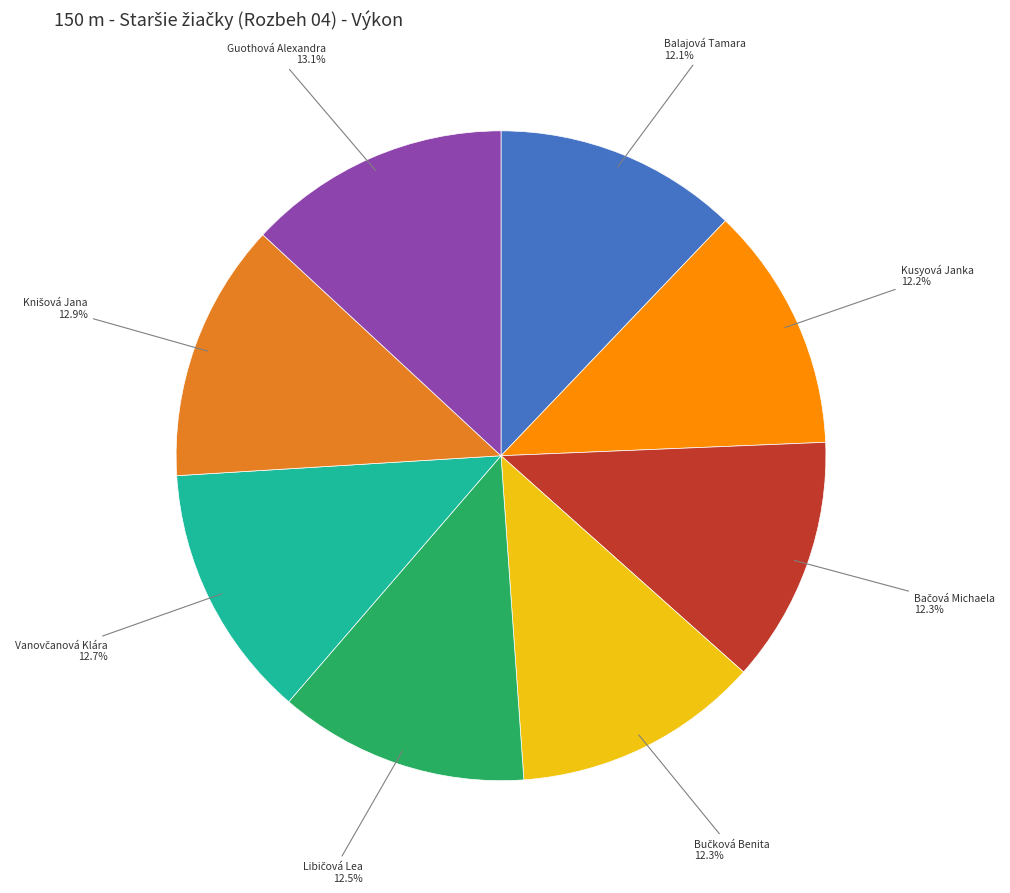

Does any single category account for the majority?

No